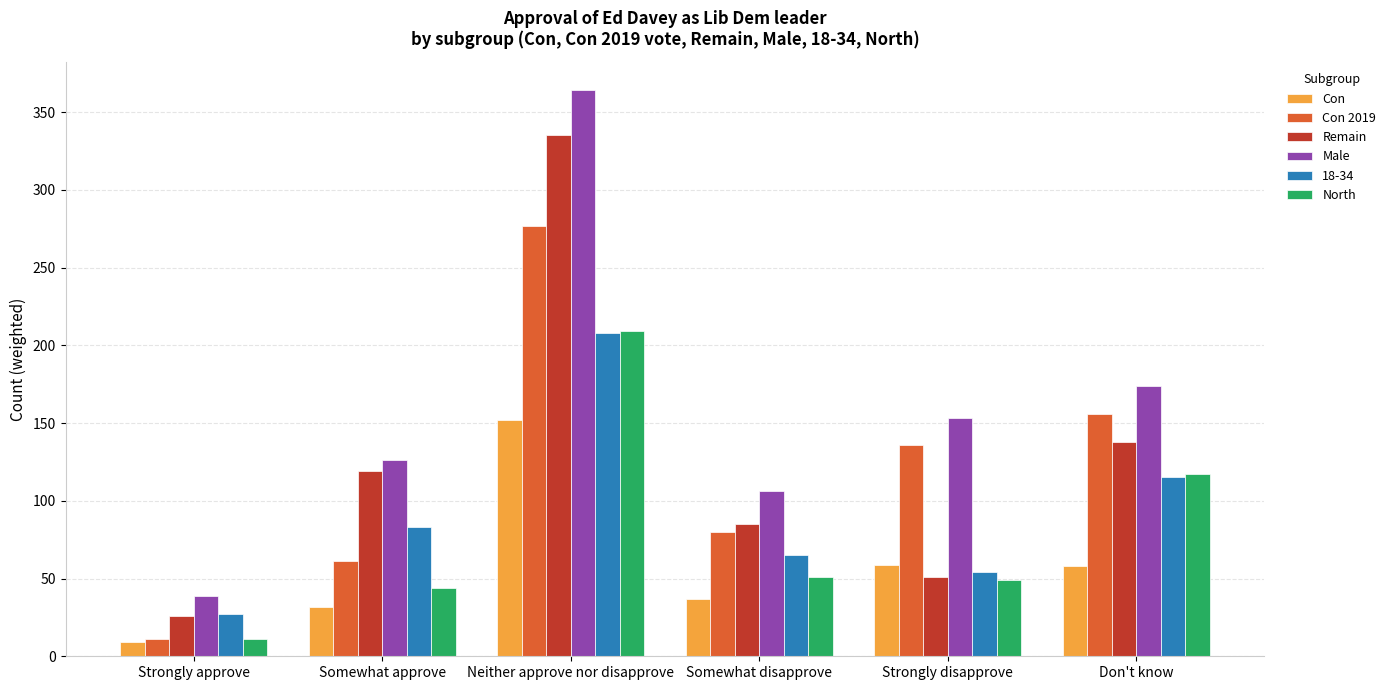

Which series has the widest spread of values?

Male